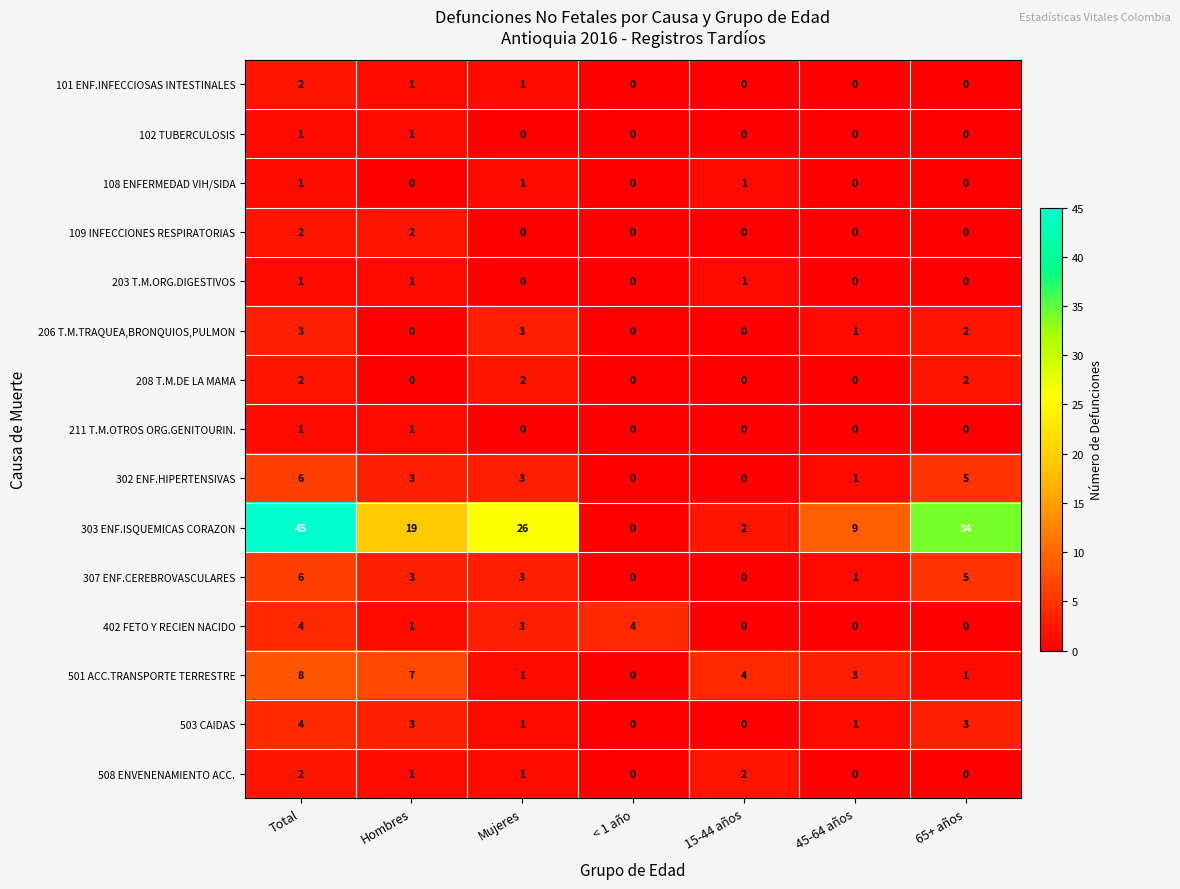

Between Mujeres and 45-64 años, which series saw the biggest shift?

303 ENF.ISQUEMICAS CORAZON